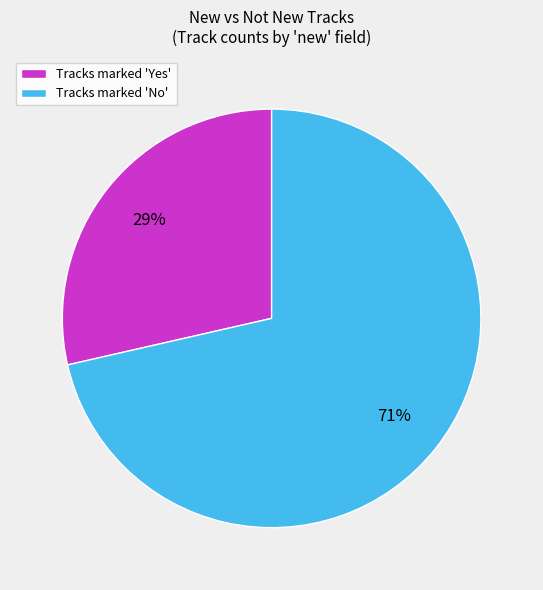

To the nearest percent, what percentage of the pie is Tracks marked 'Yes'?

29%